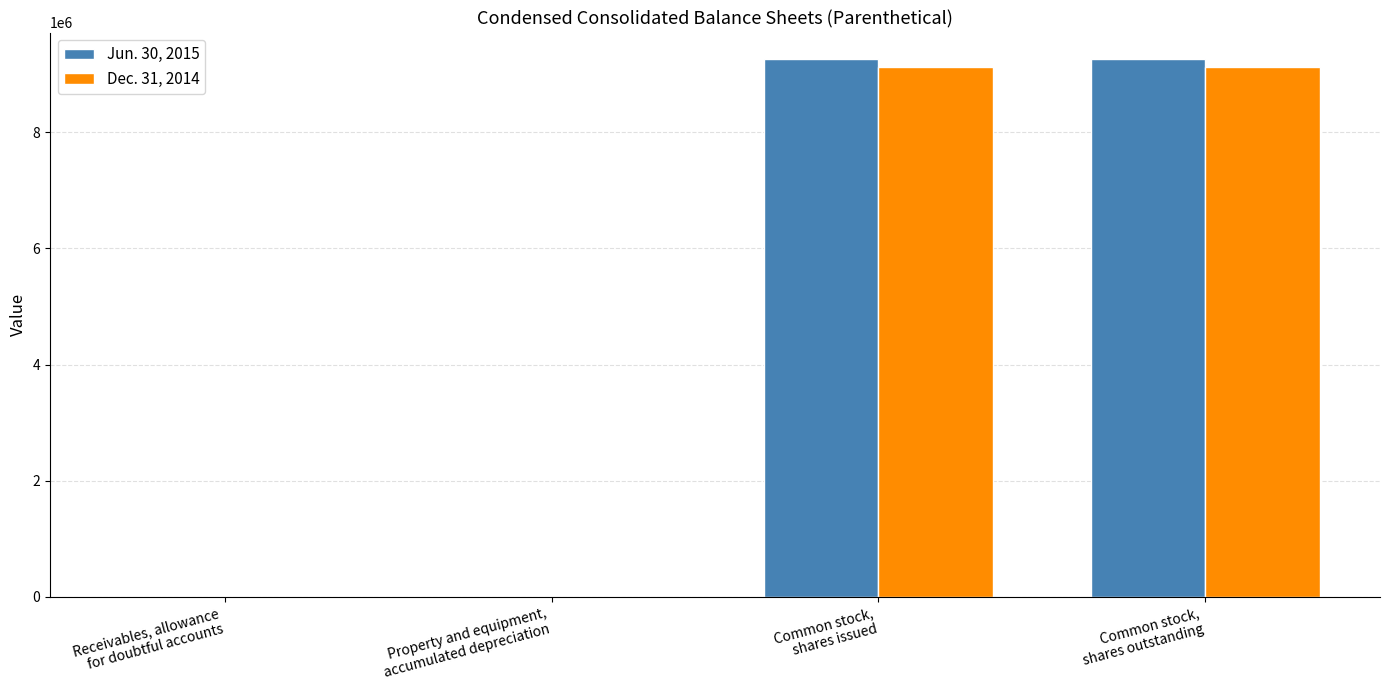

What is the greatest value displayed?

9254316